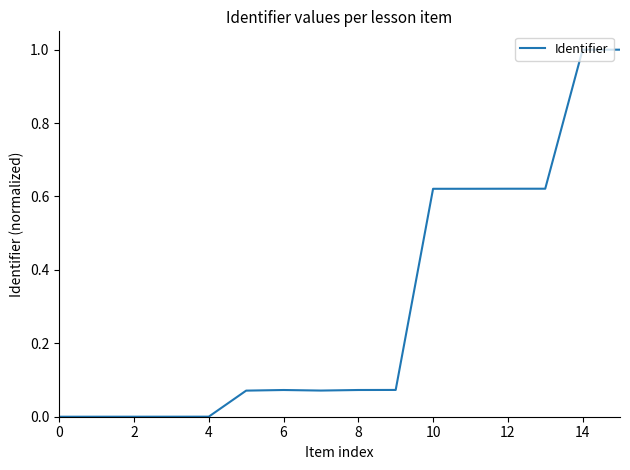

What is the average value?

0.3